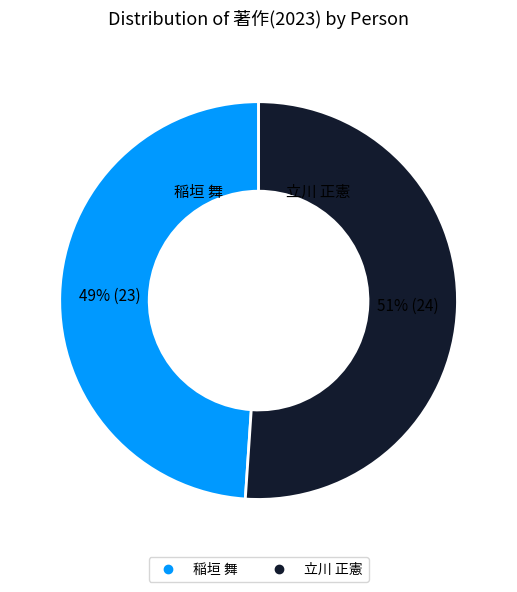

Which category has the smallest portion of the pie?

稲垣 舞